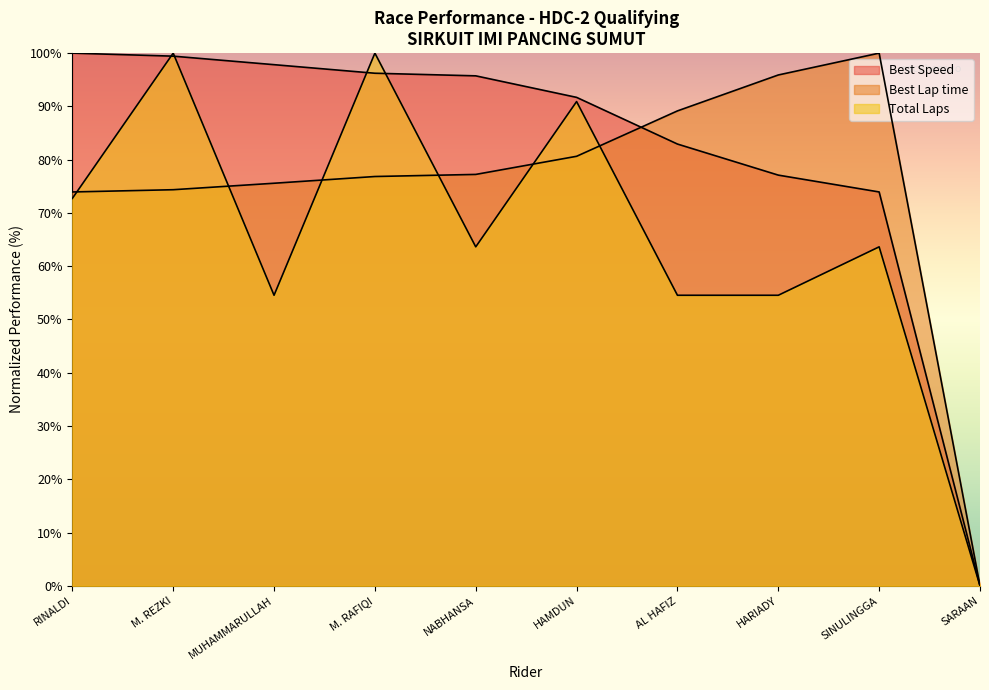

What is the average value of the Total Laps series?

65.5